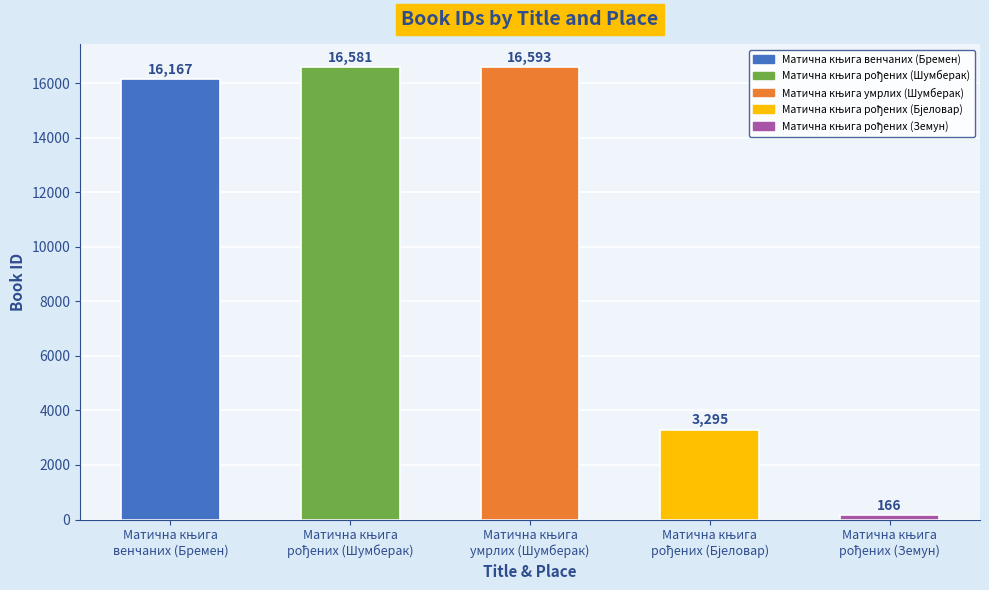

What is the value of the 5th bar from the left?

166